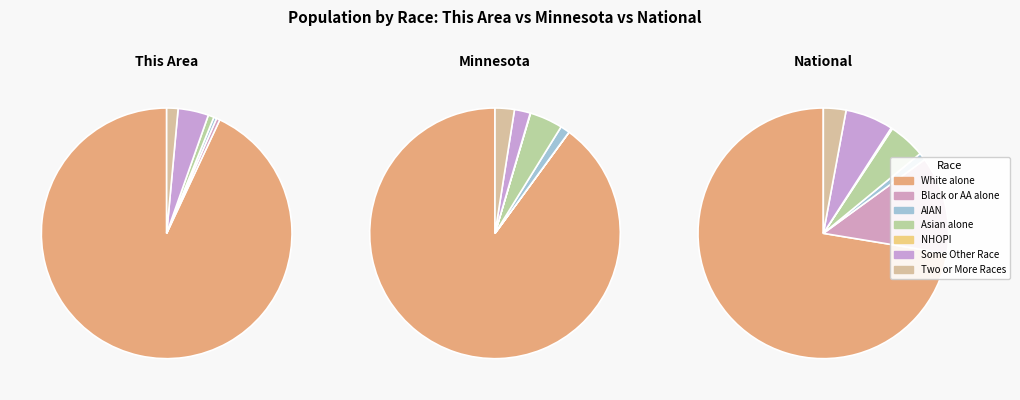

How many segments does this pie chart have?

7